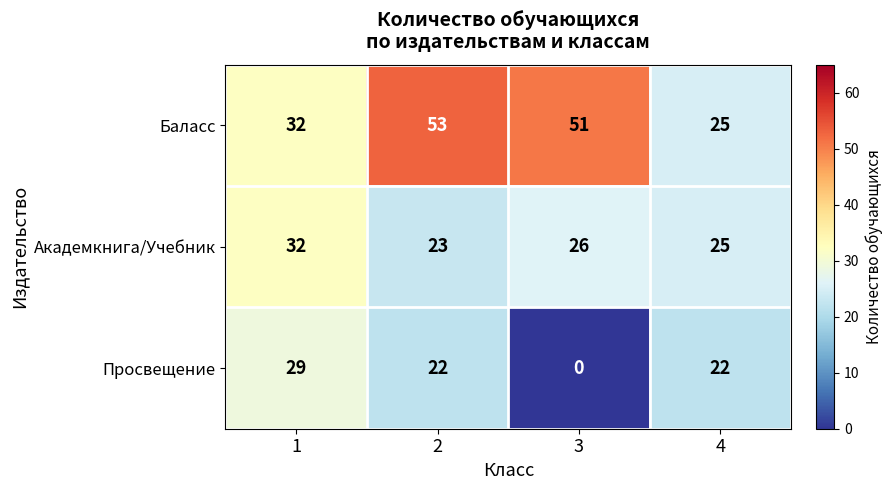

Rank the series by their average value, from lowest to highest.

Просвещение, Академкнига/Учебник, Баласс